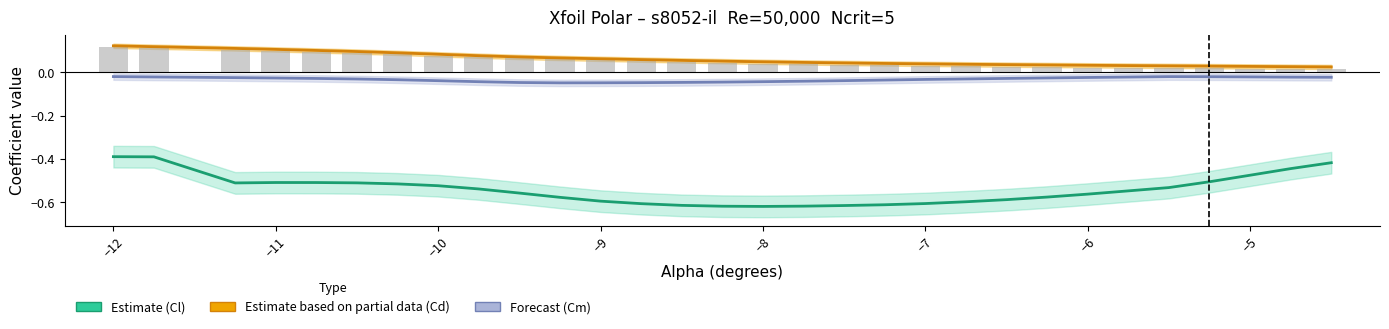

Are the bars horizontal?

No